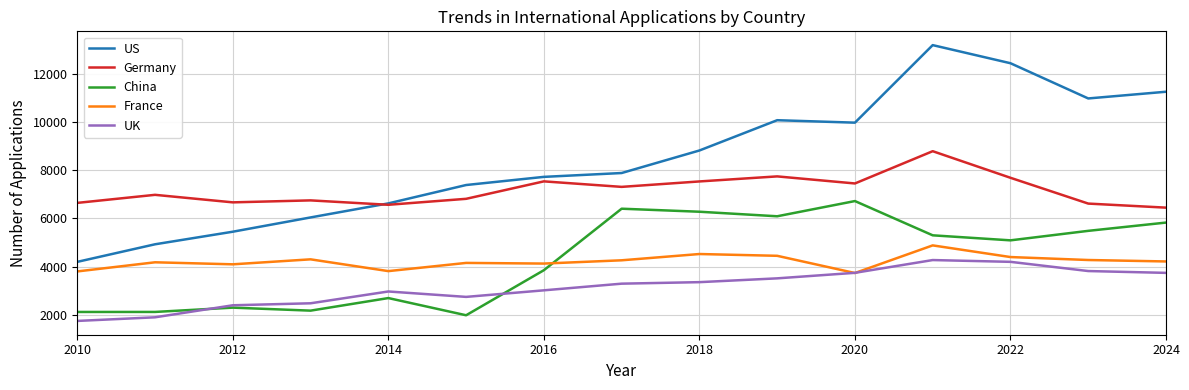

List the series in order of their peak value, lowest first.

UK, France, China, Germany, US